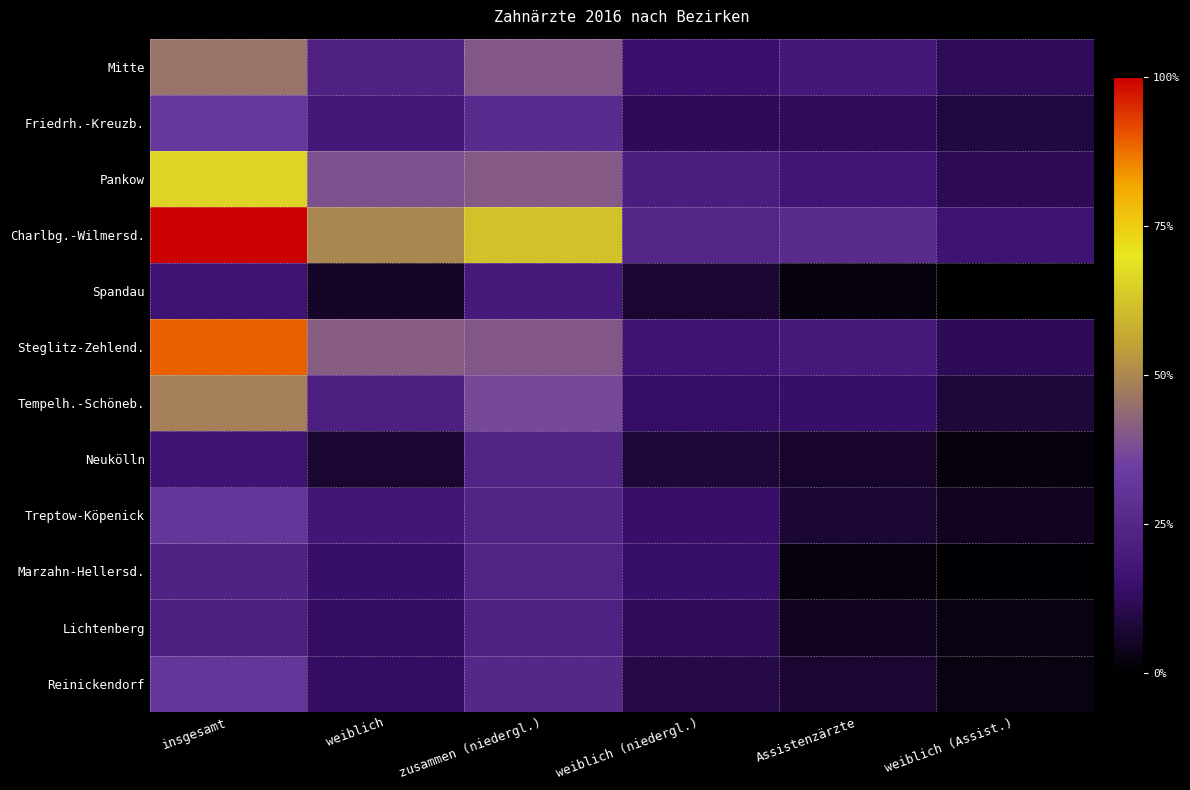

Between insgesamt and zusammen (niedergl.), which series saw the biggest shift?

Steglitz-Zehlend.